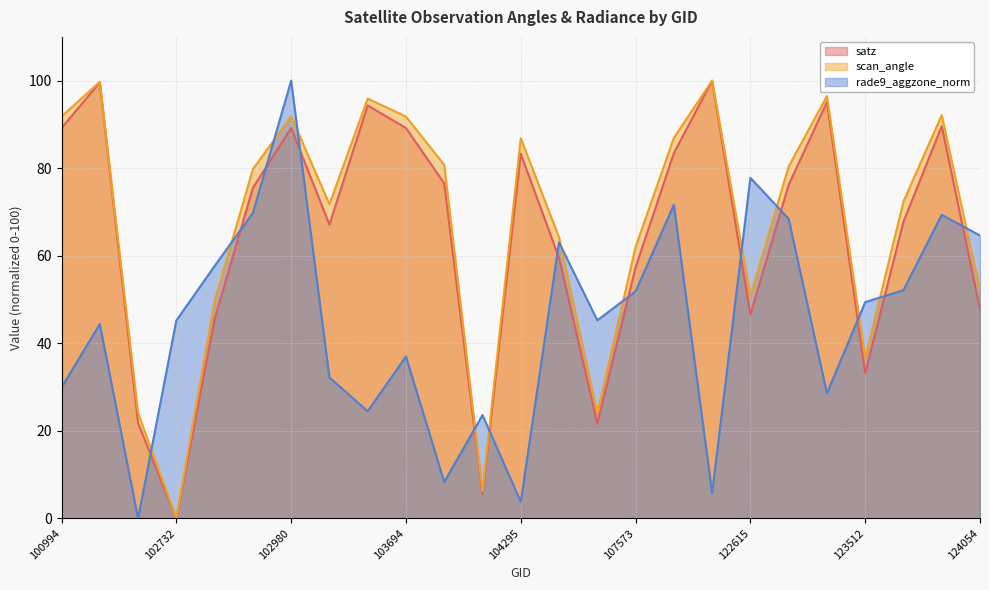

Read the rade9_aggzone_norm value at 102732.

45.2